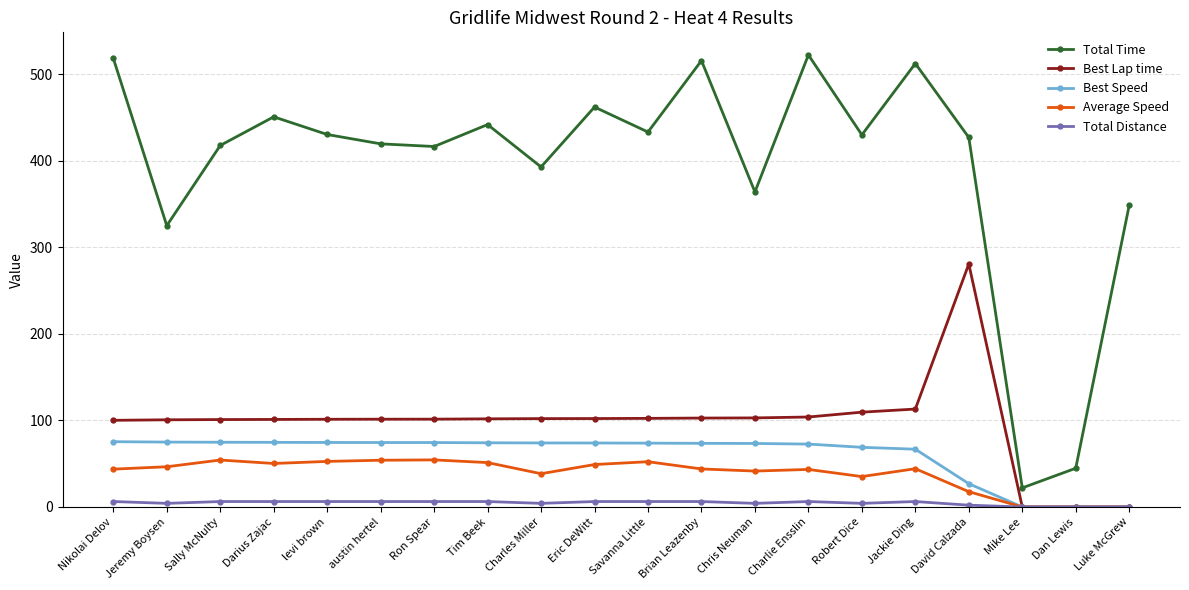

What is the label of the 7th point from the left?

Ron Spear